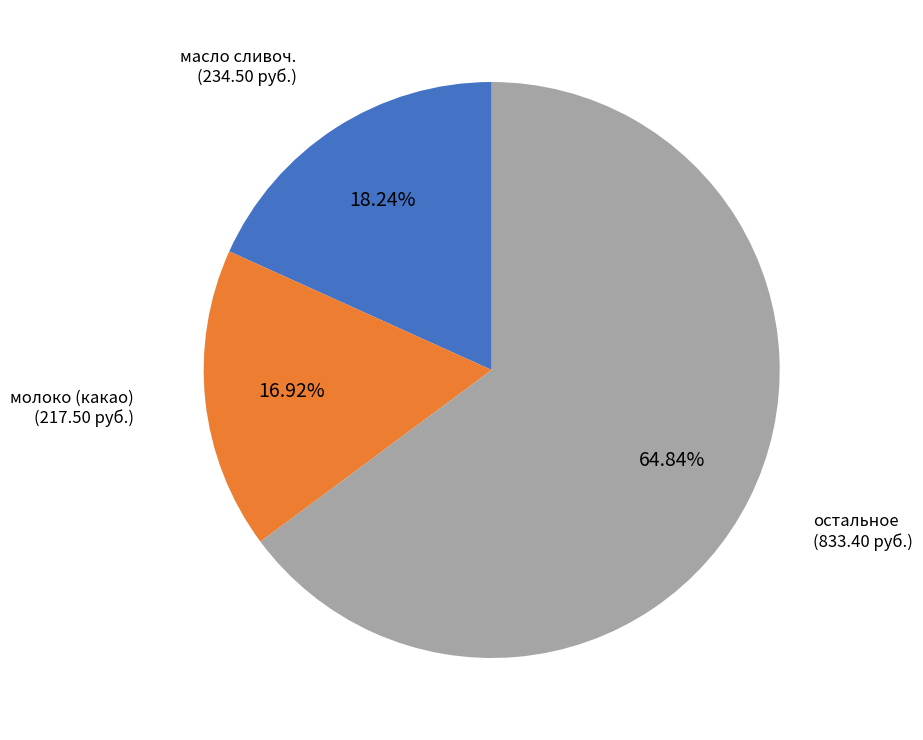

Is there any slice that represents more than half of the pie?

Yes